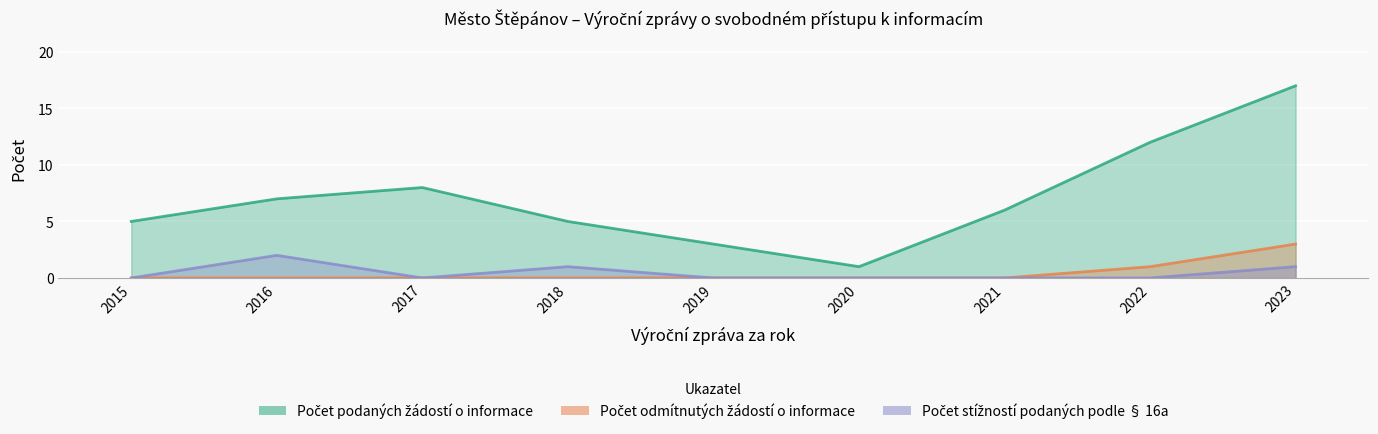

The Počet odmítnutých žádostí o informace series shows 1 at 2020. True or false?

False